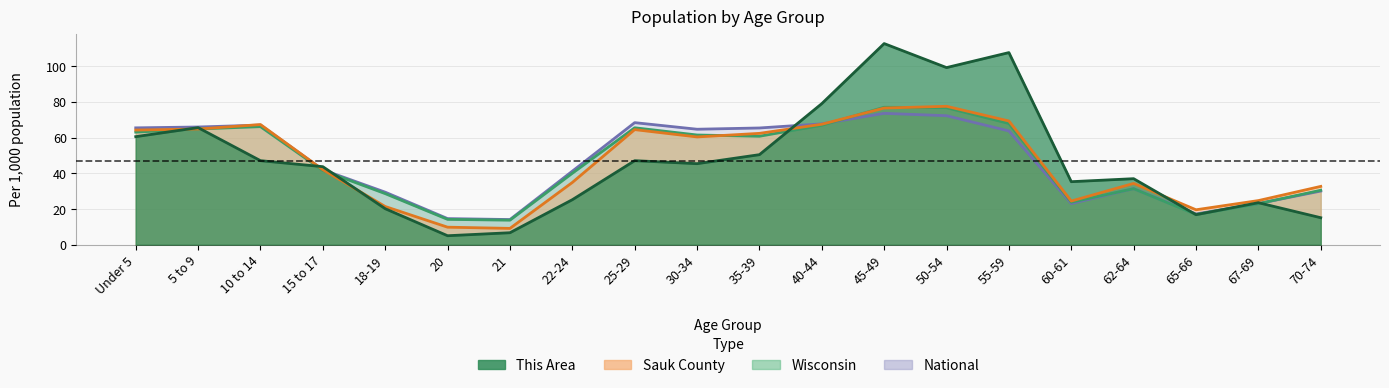

At which category does Wisconsin reach its first local peak?

10 to 14